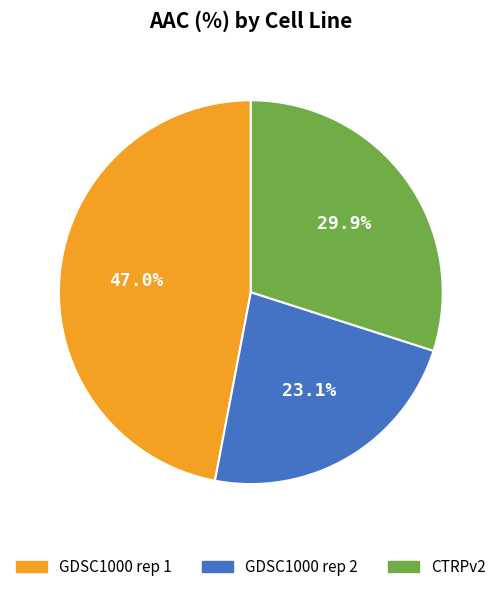

To the nearest percent, what is the difference between the GDSC1000 rep 2 and GDSC1000 rep 1 slice percentages?

24%